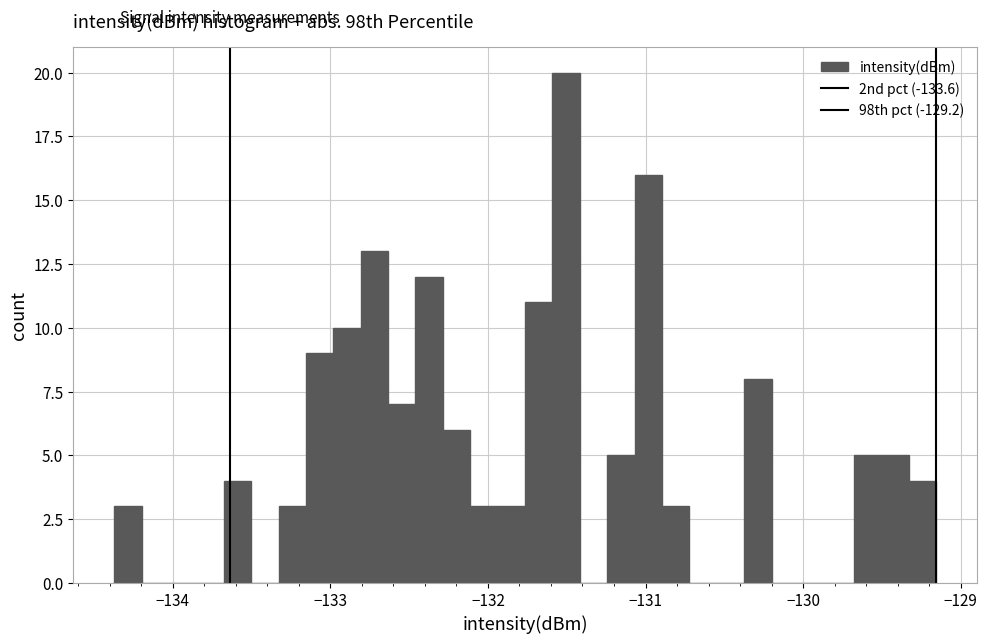

Around what value on the x-axis is the tallest bar? Give the approximate position of its centre, as read against the axis.

-131.5